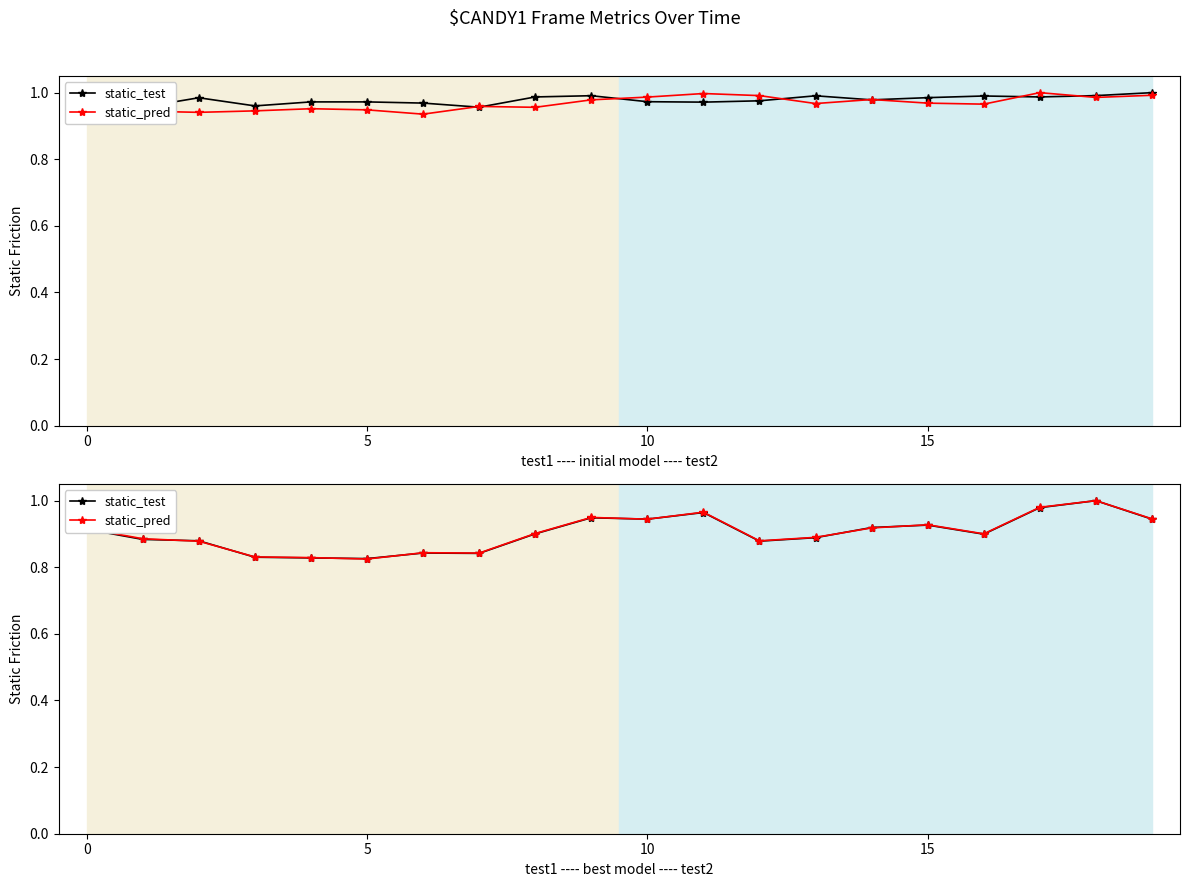

Which series has the largest range (max minus min)?

static_pred